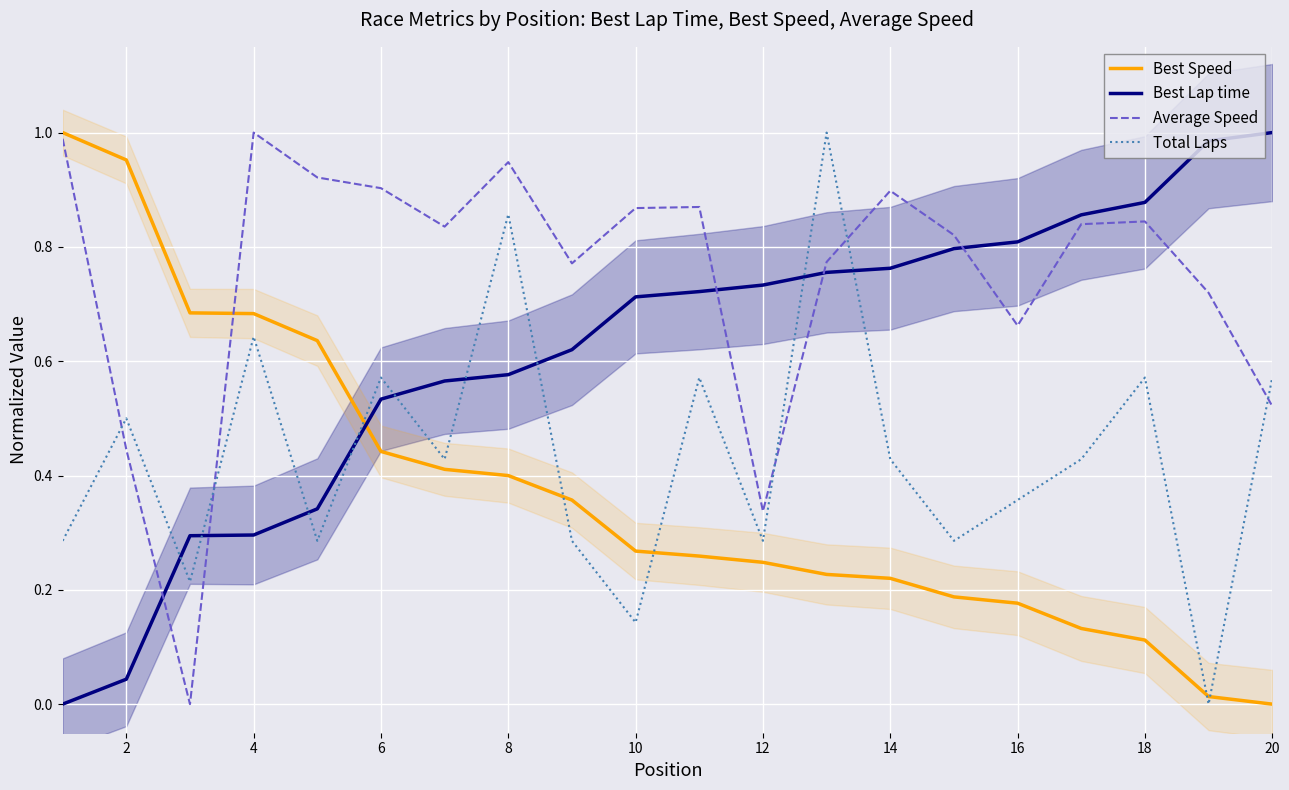

What is the maximum value for Average Speed?

1.0